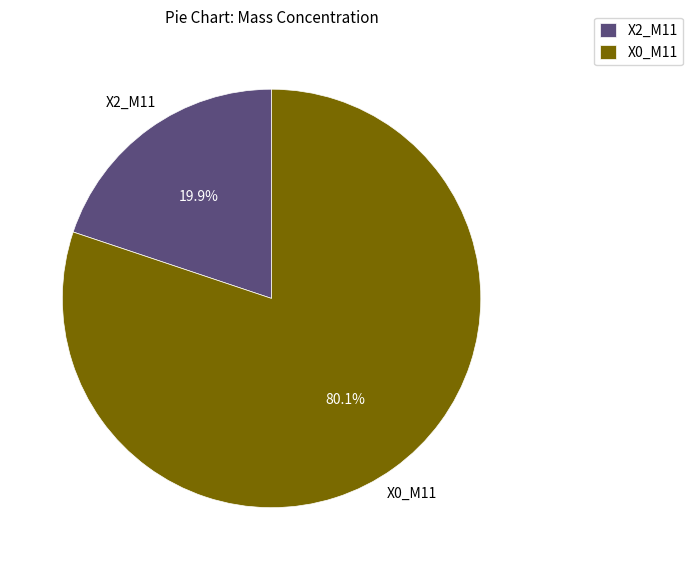

How many segments does this pie chart have?

2